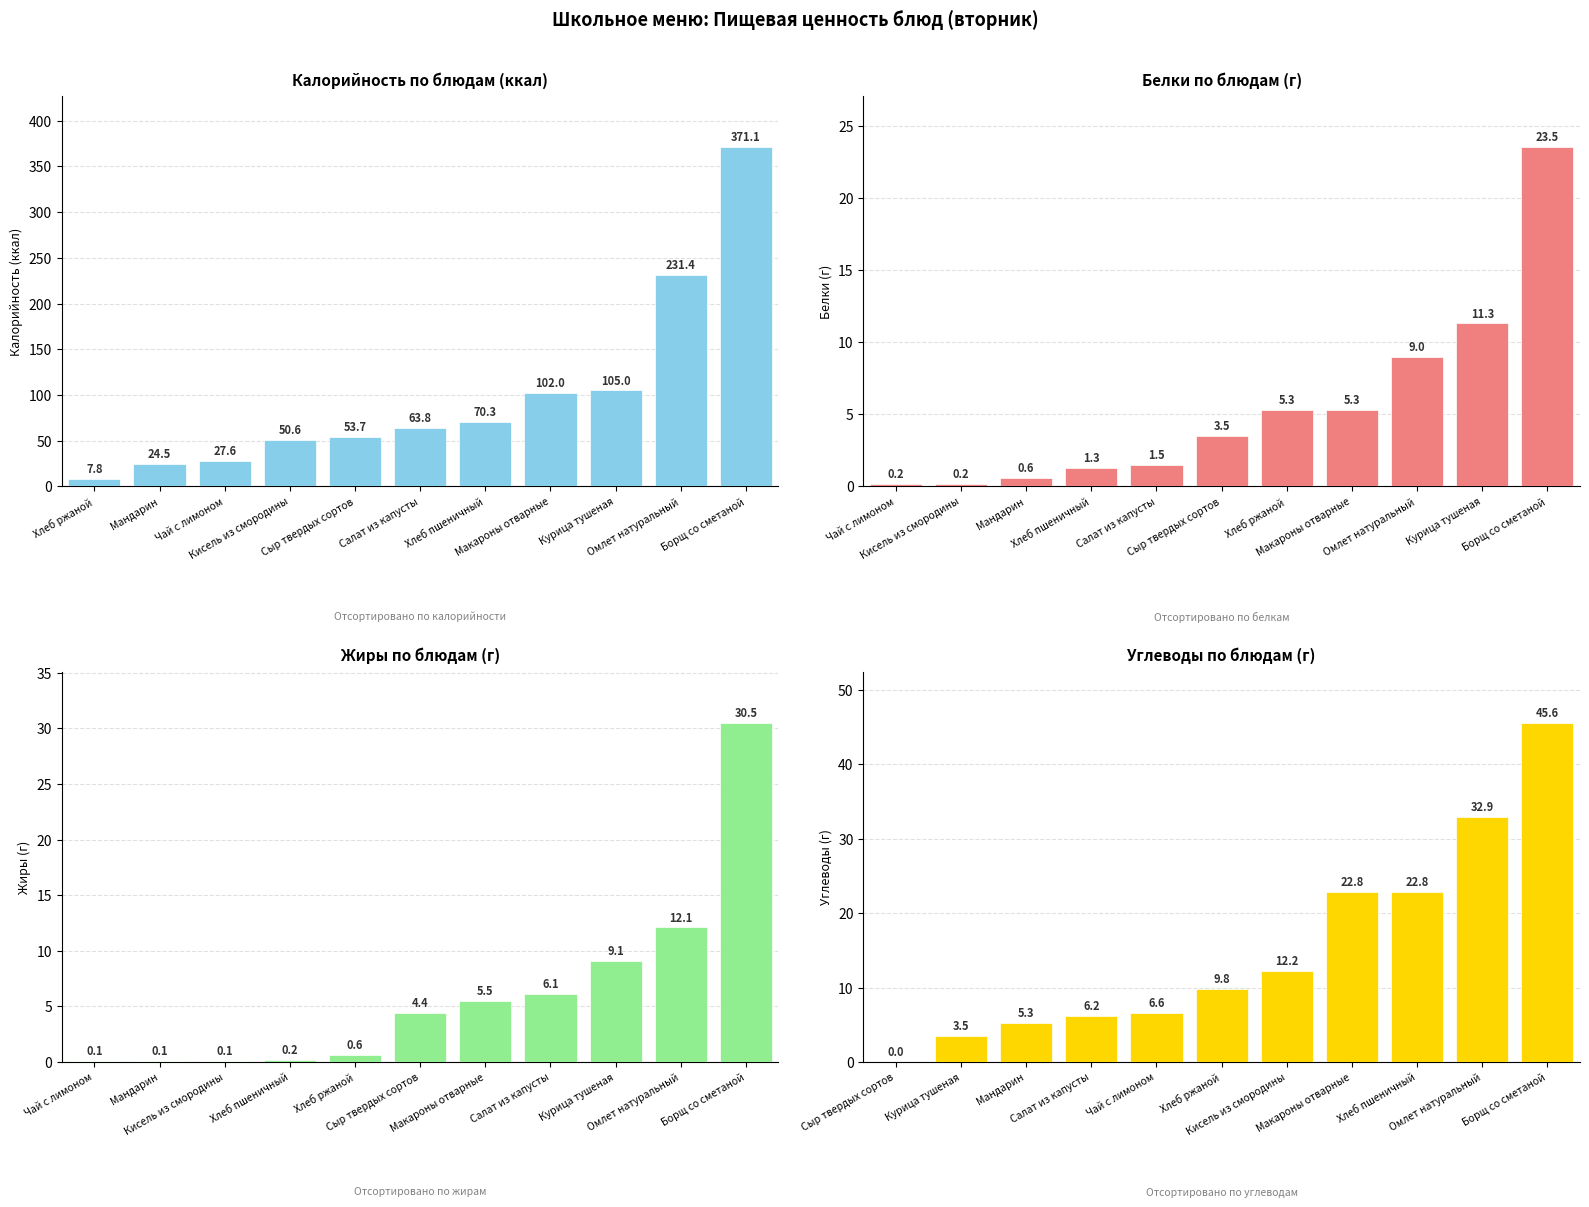

What is the difference between the maximum and minimum values in the Калорийность series?

363.3